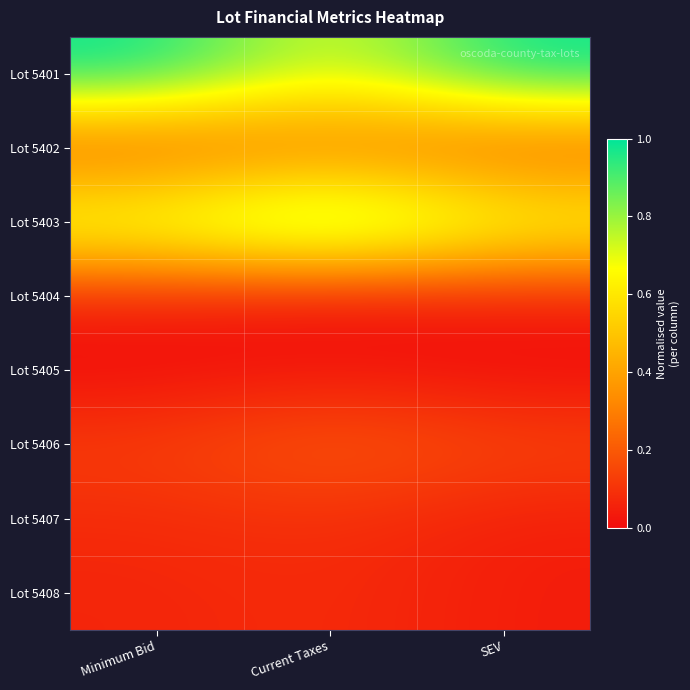

Between Minimum Bid and SEV, which is larger?

SEV